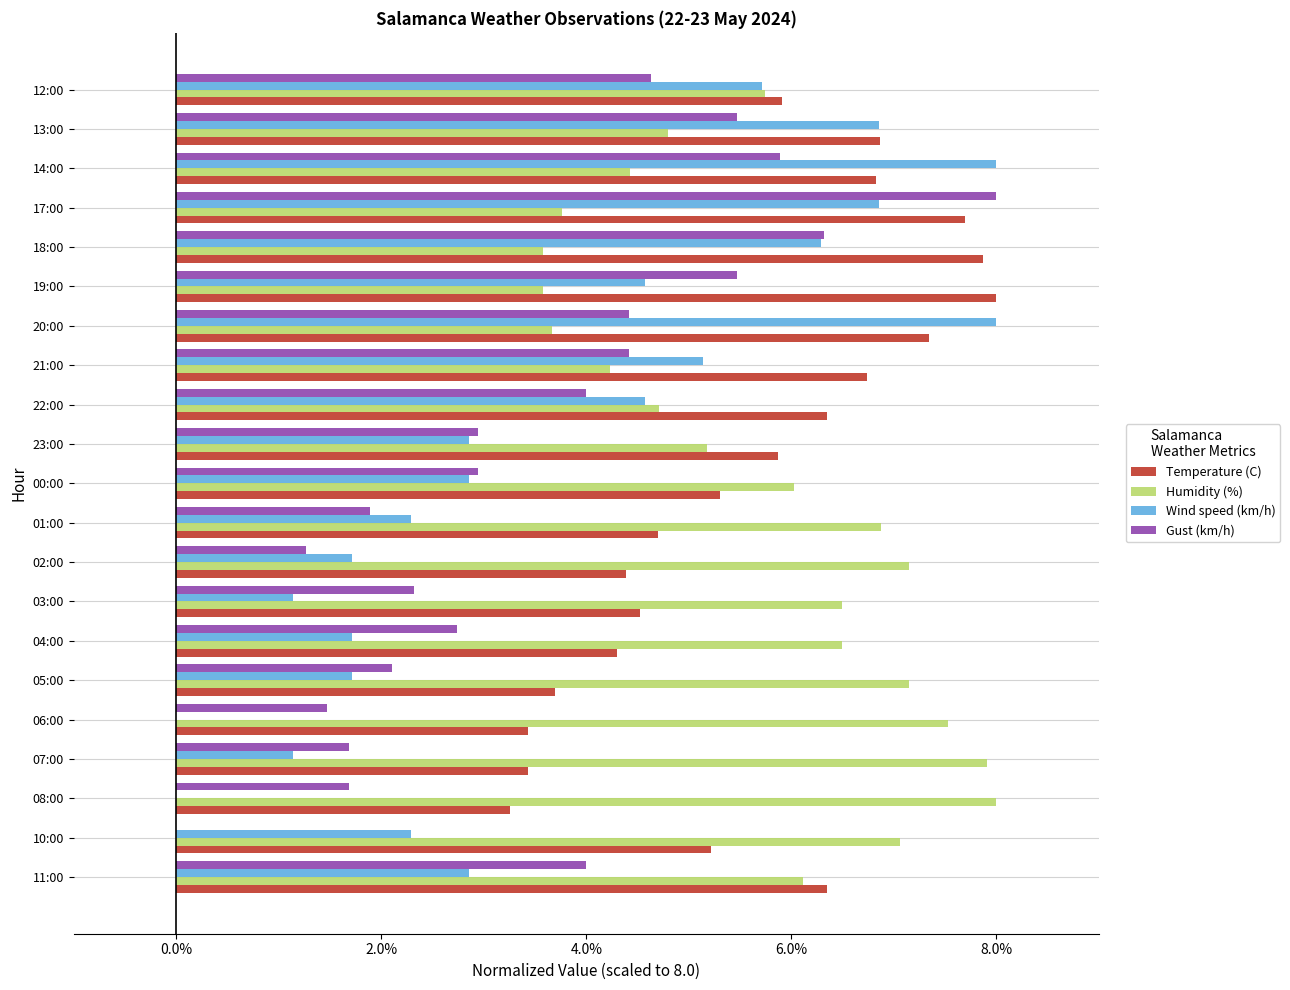

What is the sum of all Humidity (%) values?

120.5